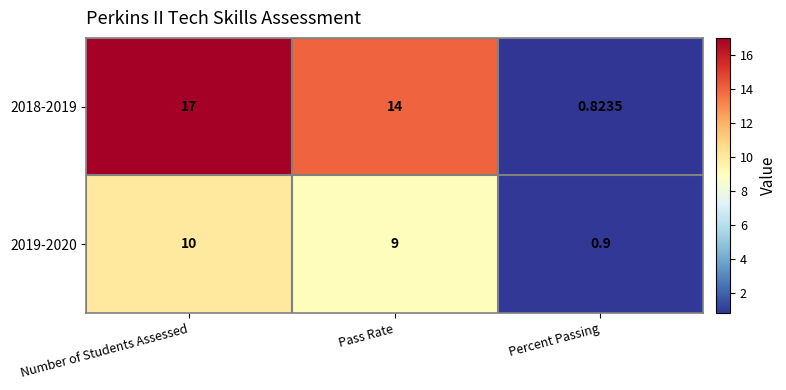

At which category is the sum across all series the highest?

Number of Students Assessed